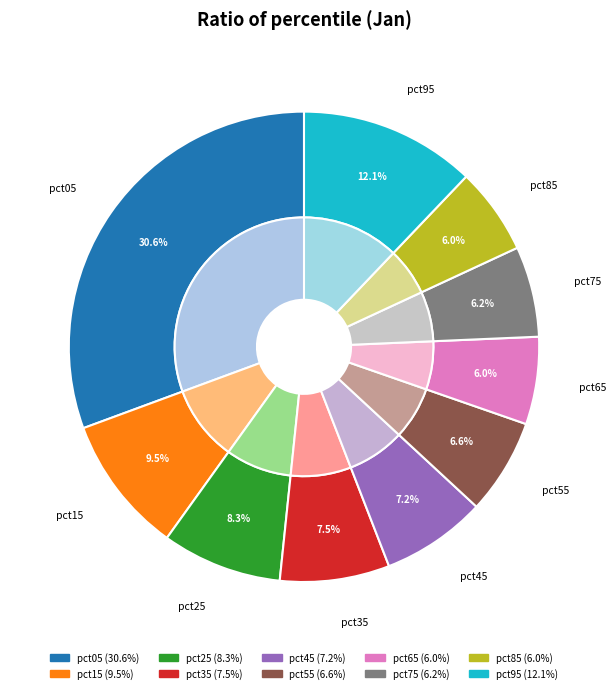

Which has a higher value, pct25 or pct55?

pct25